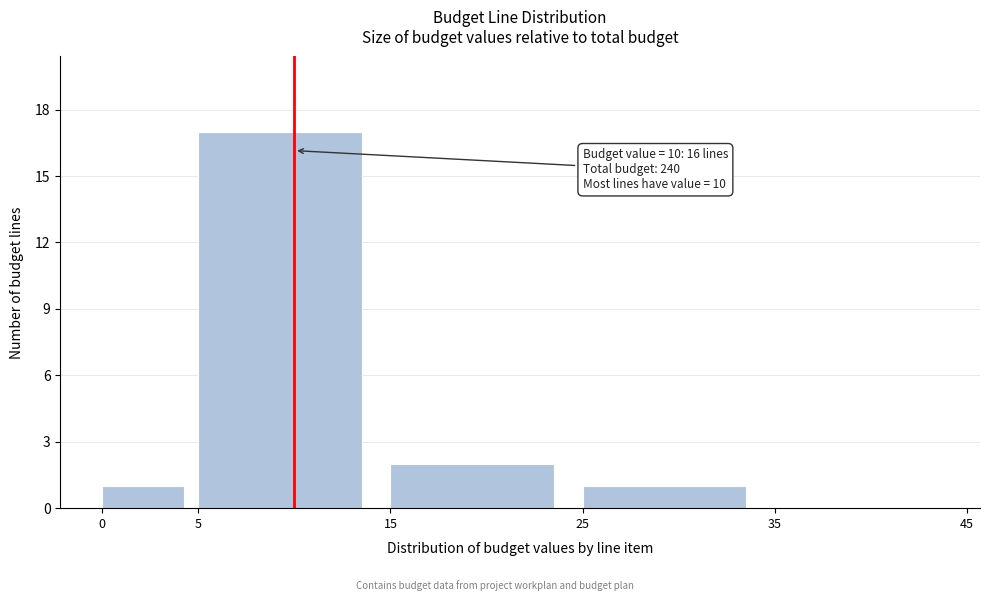

Which range on the x-axis has the tallest bar?

5 to 15